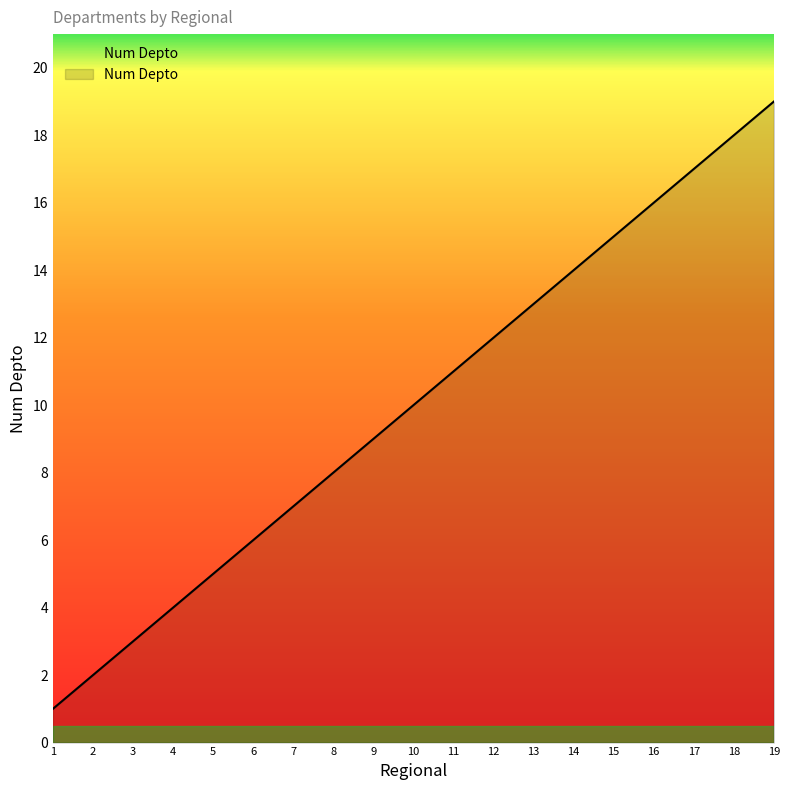

List the labels in order of value, smallest first.

1, 2, 3, 4, 5, 6, 7, 8, 9, 10, 11, 12, 13, 14, 15, 16, 17, 18, 19